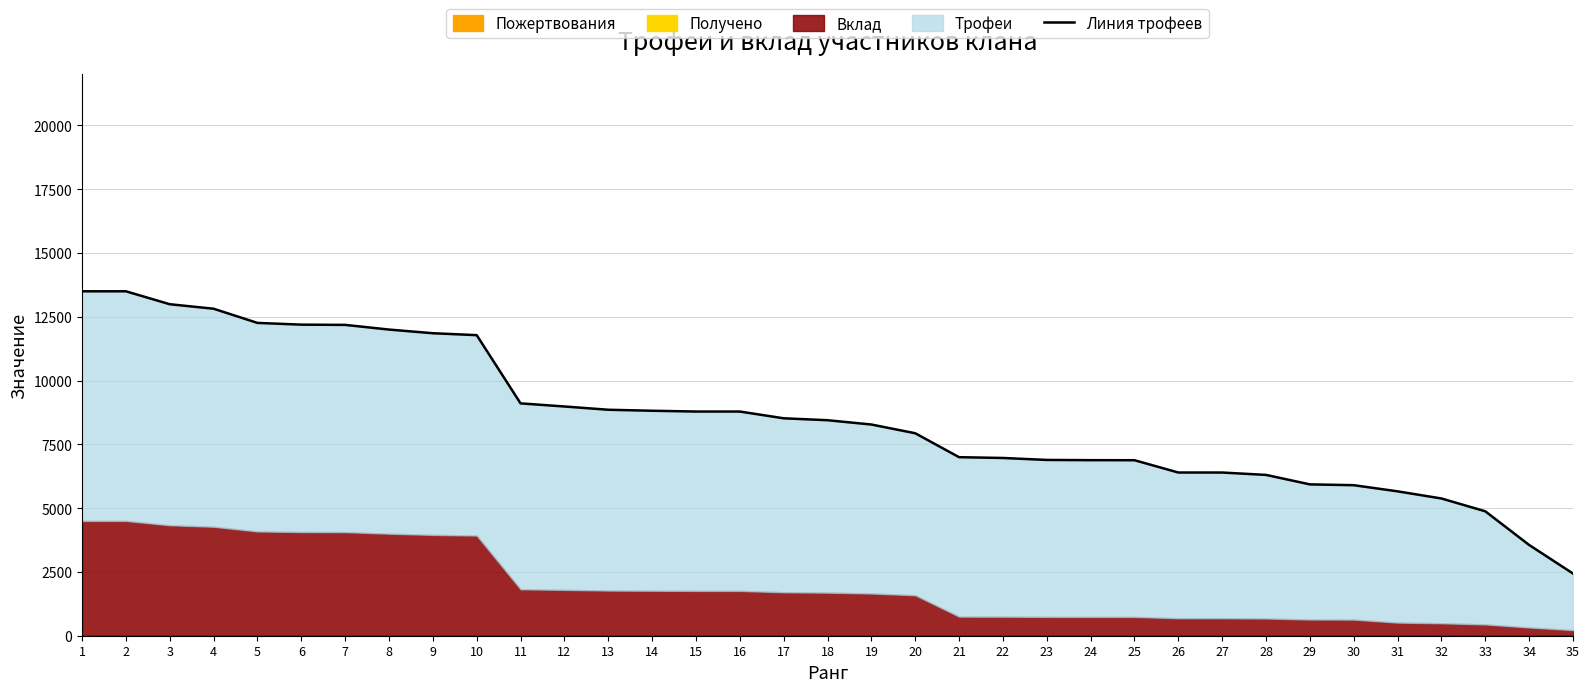

Which has a higher value, 5 or 21?

5